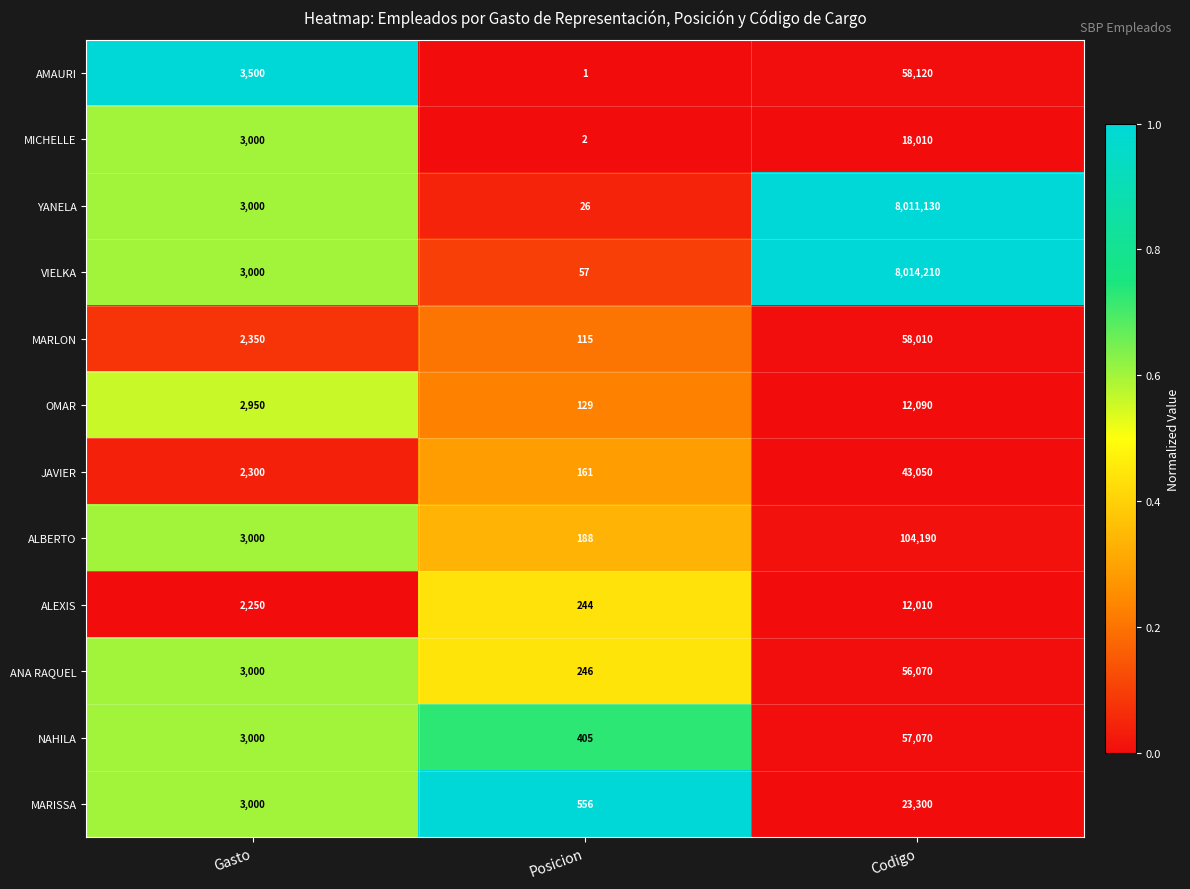

What is the total value across all series at Gasto?

34350